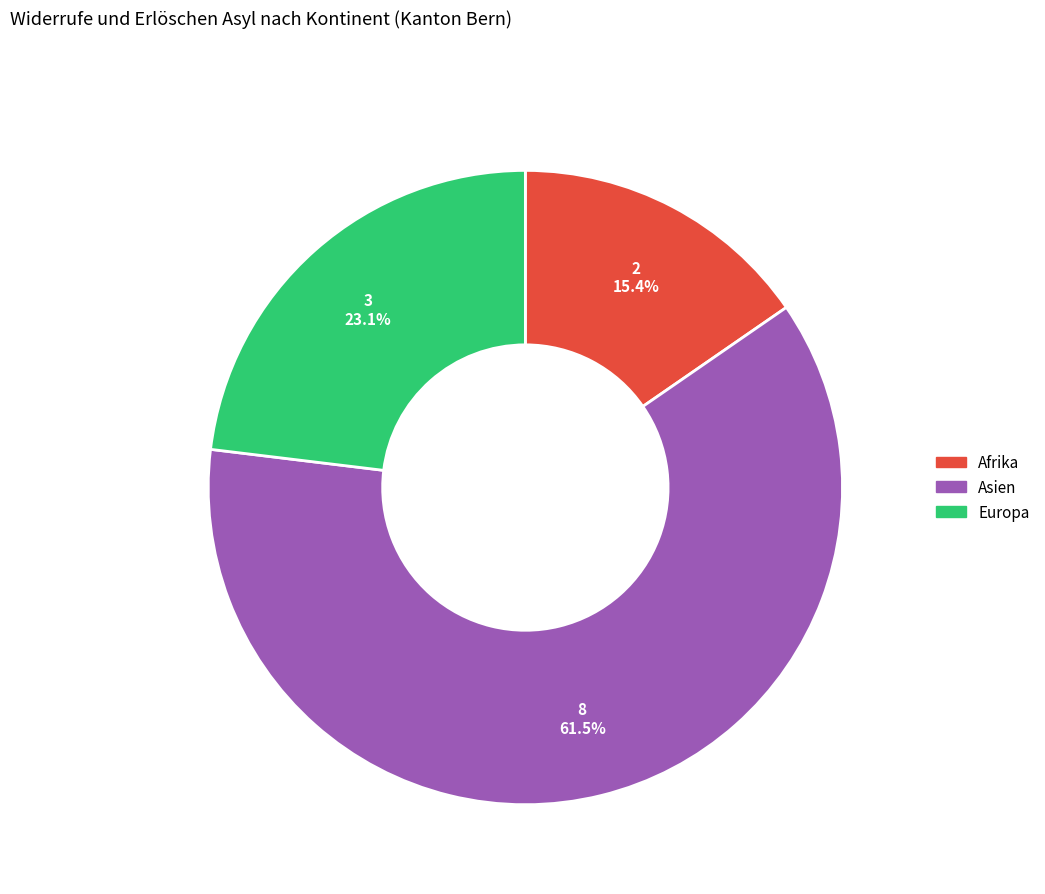

How many slices are in this pie chart?

3